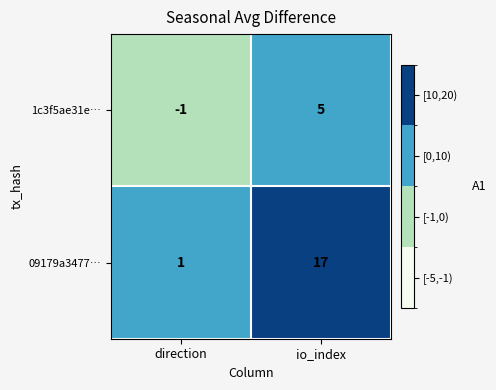

Is it true that 09179a3477… equals 5 at io_index?

False